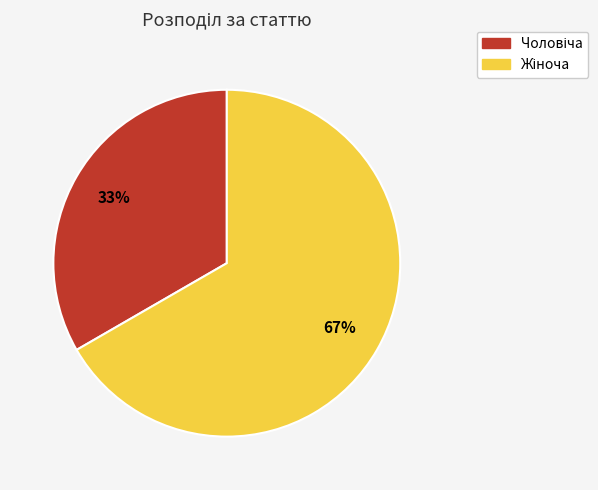

To the nearest percent, what is the average slice percentage?

50%